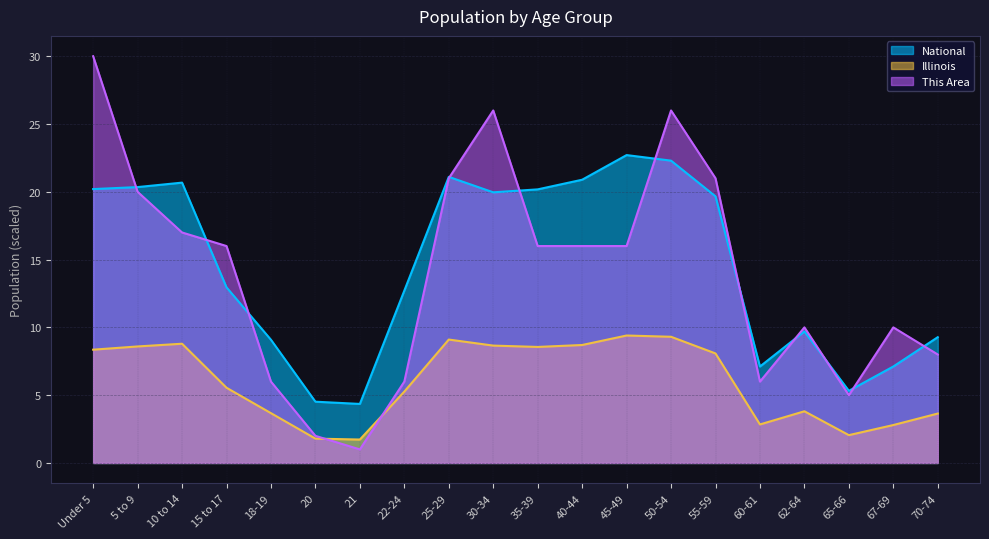

Reading left to right, what are all the values shown in this chart?

This Area: Under 5=30.0	5 to 9=20.0	10 to 14=17.0	15 to 17=16.0	18-19=6.0	20=2.0	21=1.0	22-24=6.0	25-29=21.0	30-34=26.0	35-39=16.0	40-44=16.0	45-49=16.0	50-54=26.0	55-59=21.0	60-61=6.0	62-64=10.0	65-66=5.0	67-69=10.0	70-74=8.0
Illinois: Under 5=8.4	5 to 9=8.6	10 to 14=8.8	15 to 17=5.5	18-19=3.7	20=1.8	21=1.7	22-24=5.3	25-29=9.1	30-34=8.7	35-39=8.6	40-44=8.7	45-49=9.4	50-54=9.3	55-59=8.1	60-61=2.8	62-64=3.8	65-66=2.1	67-69=2.8	70-74=3.6
National: Under 5=20.2	5 to 9=20.3	10 to 14=20.7	15 to 17=13.0	18-19=9.1	20=4.5	21=4.4	22-24=12.7	25-29=21.1	30-34=20.0	35-39=20.2	40-44=20.9	45-49=22.7	50-54=22.3	55-59=19.7	60-61=7.1	62-64=9.7	65-66=5.3	67-69=7.1	70-74=9.3